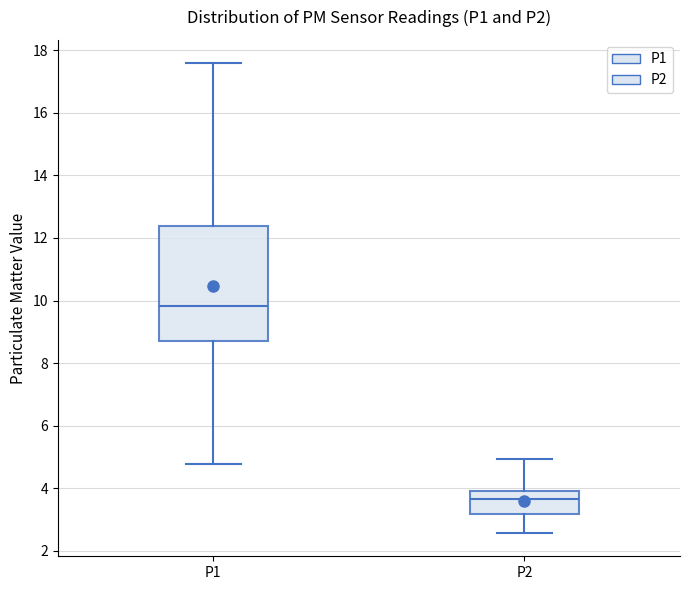

Reading left to right, read every box against the y-axis: the position of its median line, the range the box covers, and the ends of its whiskers. The values are not printed on the chart, so give them approximately, as read against the axis.

P1: median 9.8, box 8.6 to 12.4, whiskers 4.8 to 17.6
P2: median 3.6, box 3.2 to 4.0, whiskers 2.6 to 5.0